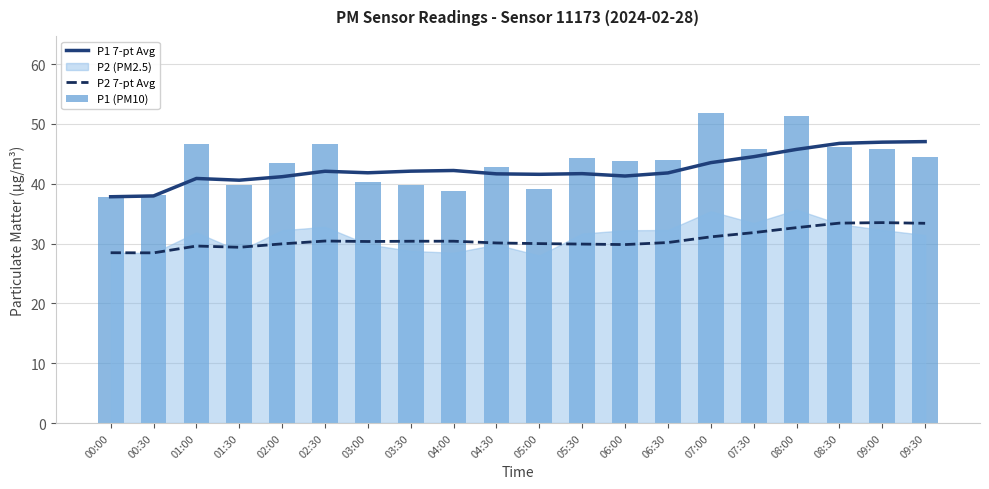

What is the difference between the highest and lowest values at 07:30?

14.0